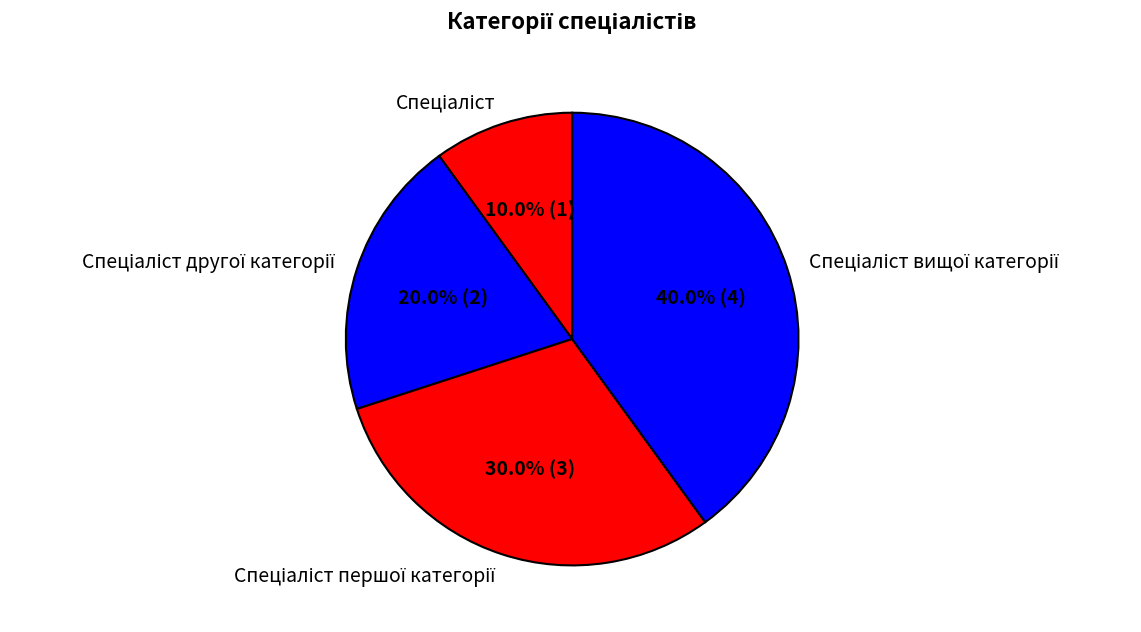

Is there a majority slice in this chart?

No